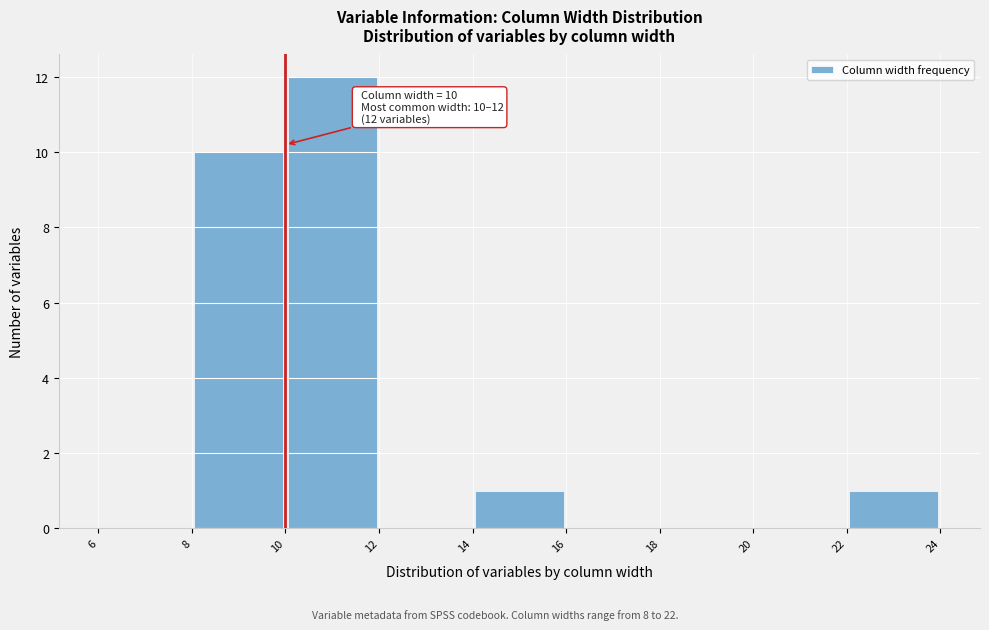

Which range on the x-axis has the tallest bar?

10 to 12